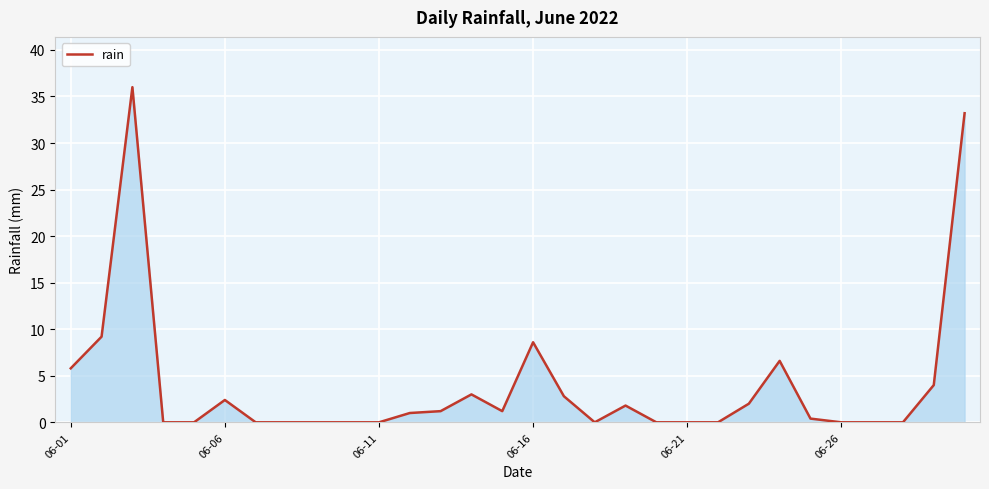

How many distinct data groups are displayed?

1